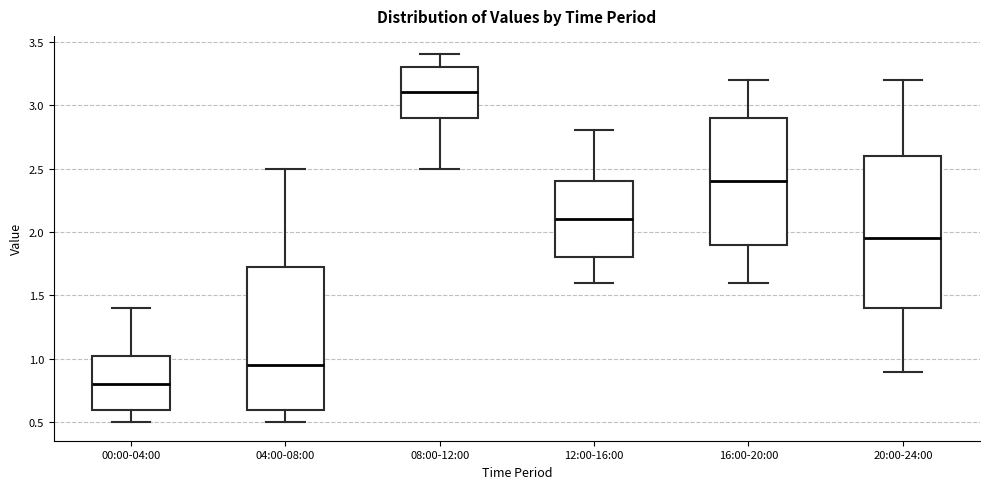

Reading left to right, transcribe this box plot: for each box, give where its median line is, the range the box spans, and where its two whiskers end, as read against the y-axis. The values are not printed on the chart, so give them approximately, as read against the axis.

00:00-04:00: median 0.80, box 0.60 to 1.05, whiskers 0.50 to 1.40
04:00-08:00: median 0.95, box 0.60 to 1.75, whiskers 0.50 to 2.50
08:00-12:00: median 3.10, box 2.90 to 3.30, whiskers 2.50 to 3.40
12:00-16:00: median 2.10, box 1.80 to 2.40, whiskers 1.60 to 2.80
16:00-20:00: median 2.40, box 1.90 to 2.90, whiskers 1.60 to 3.20
20:00-24:00: median 1.95, box 1.40 to 2.60, whiskers 0.90 to 3.20